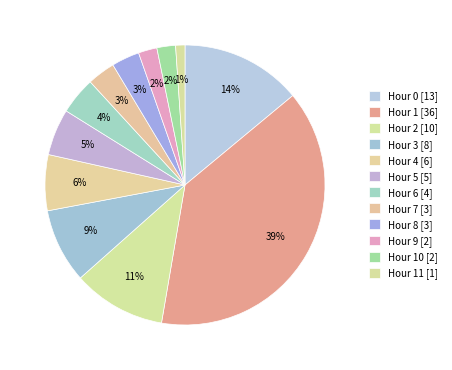

Count the number of slices in the pie.

12